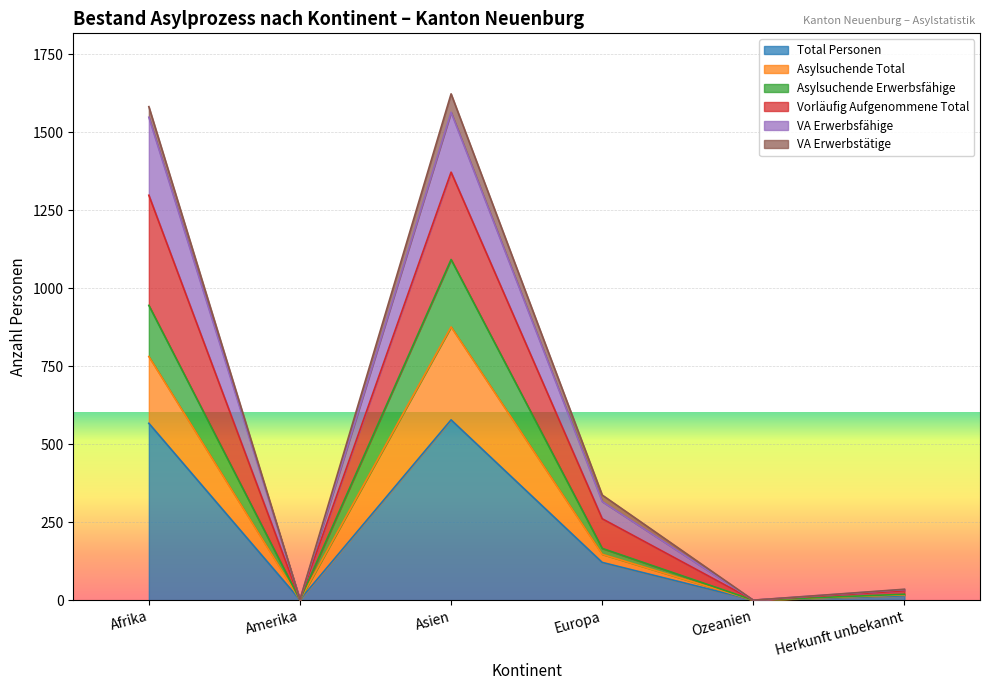

What is the highest value of the Total Personen series?

578